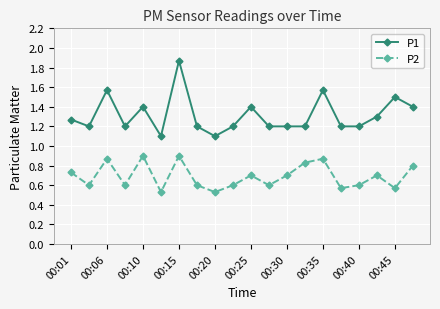

Rank the series by their average value, from lowest to highest.

P2, P1